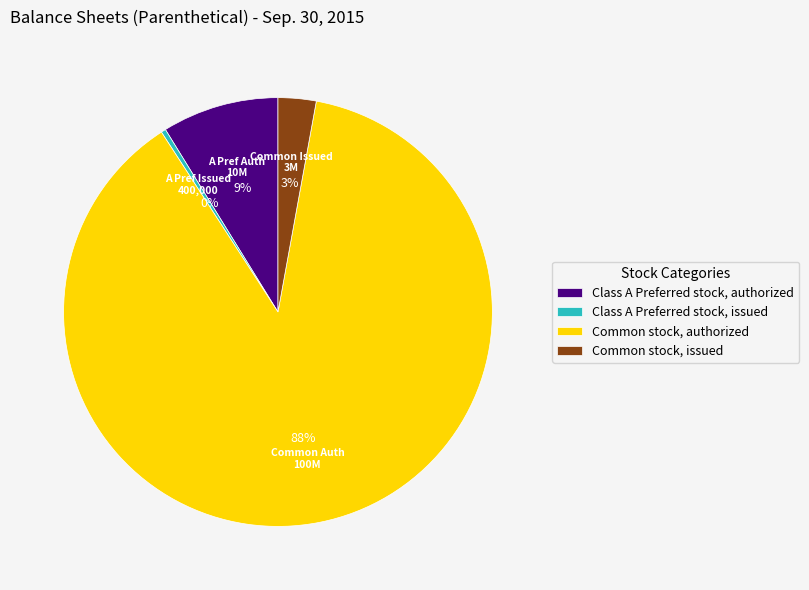

What is the smallest slice in the pie chart?

Class A Preferred stock, issued